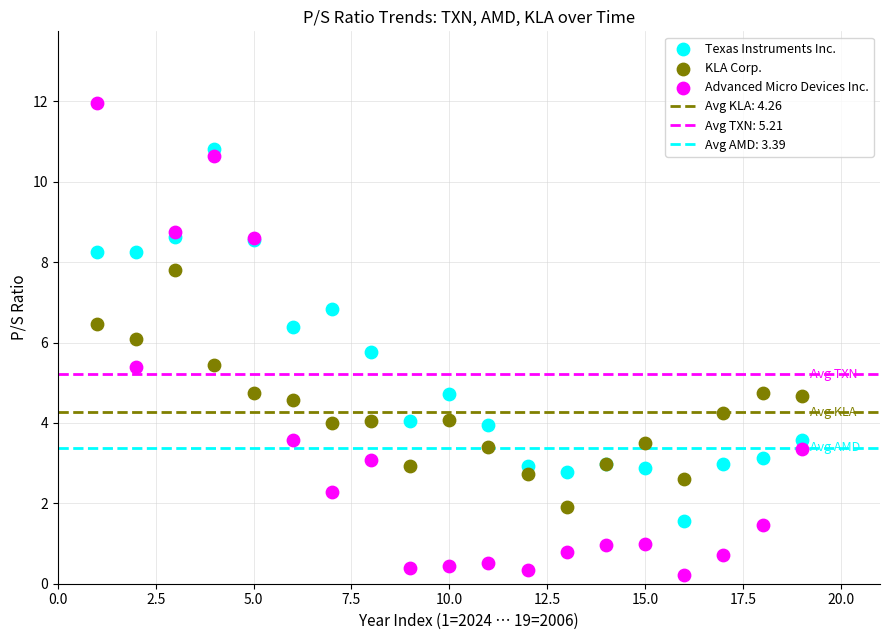

What is the X range (max minus min) for the scatter plot?

18.0